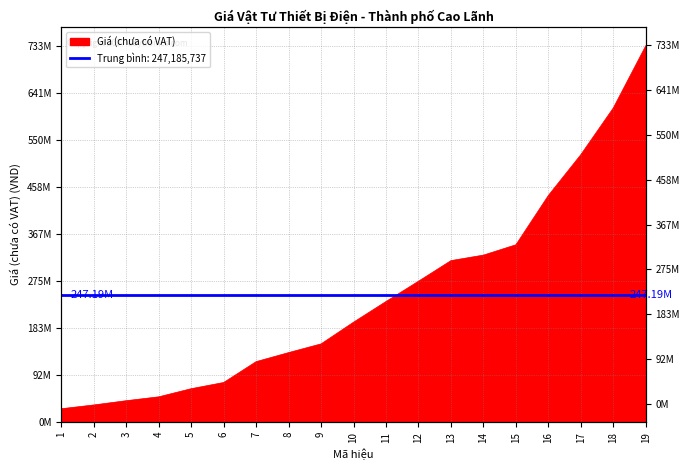

How many lines are shown in the chart?

1